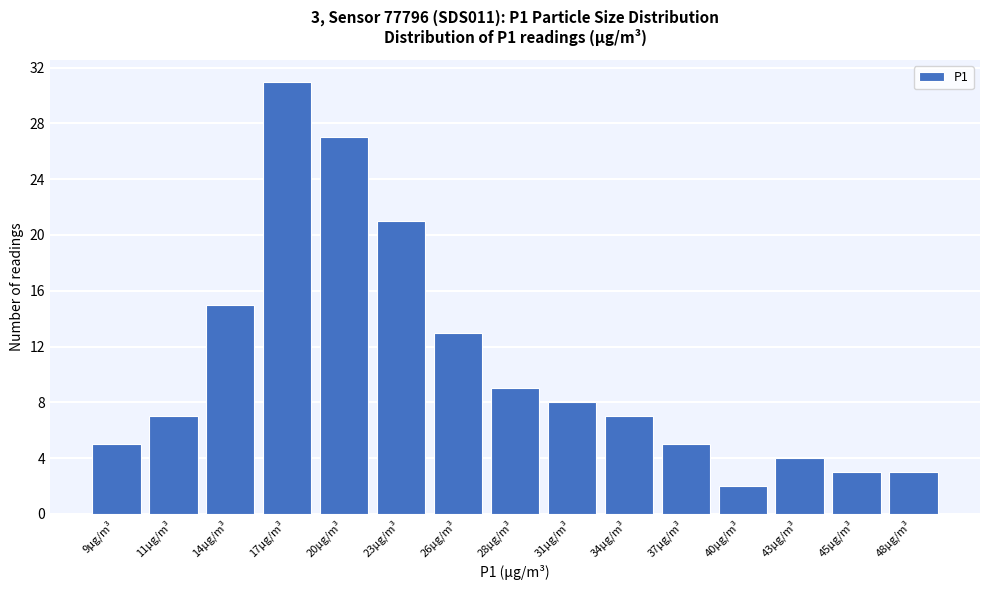

Reading left to right, what are all the values shown in this chart?

5	7	15	31	27	21	13	9	8	7	5	2	4	3	3